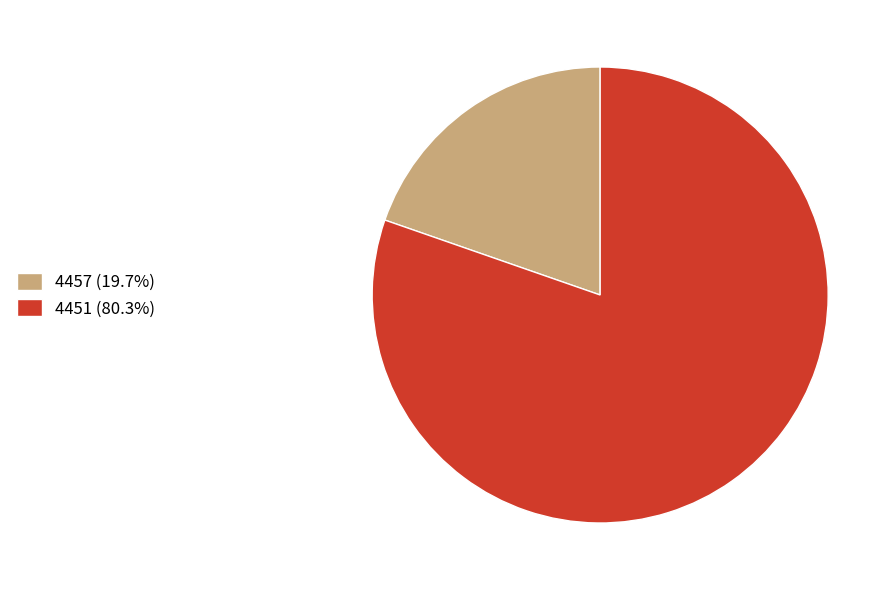

Count the number of slices in the pie.

2